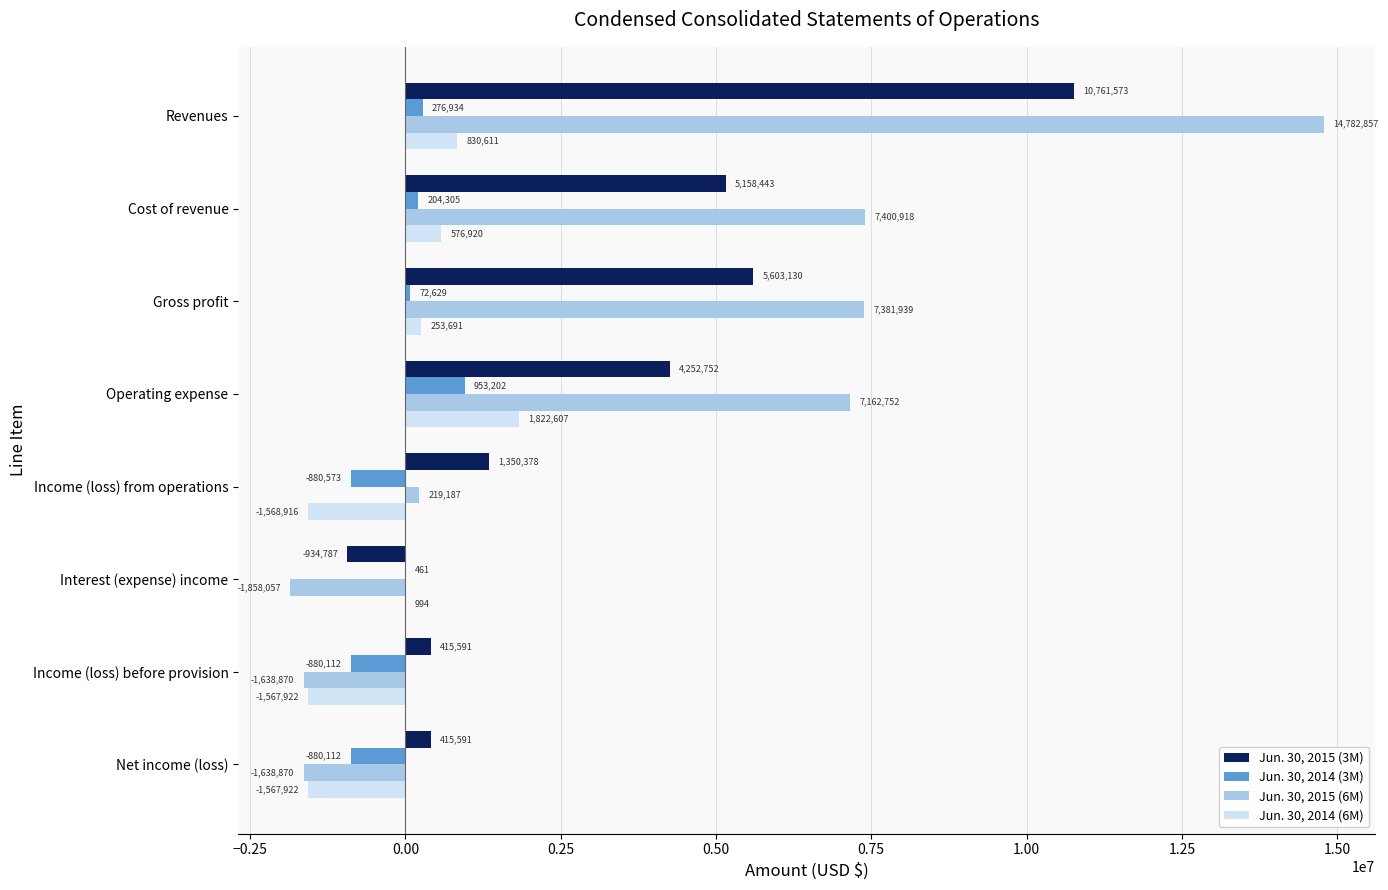

The Jun. 30, 2014 (3M) series shows 72629 at Gross profit. True or false?

True